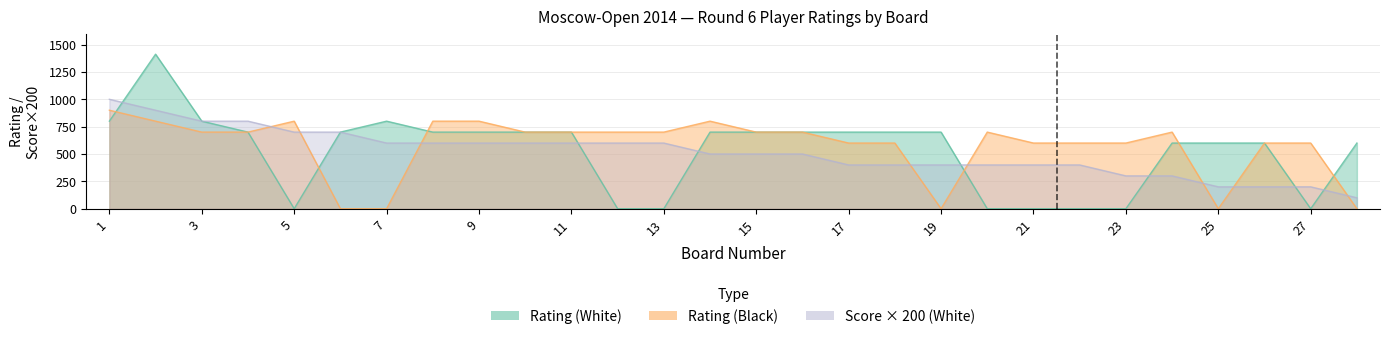

At which category does the chart reach its peak across all series?

2